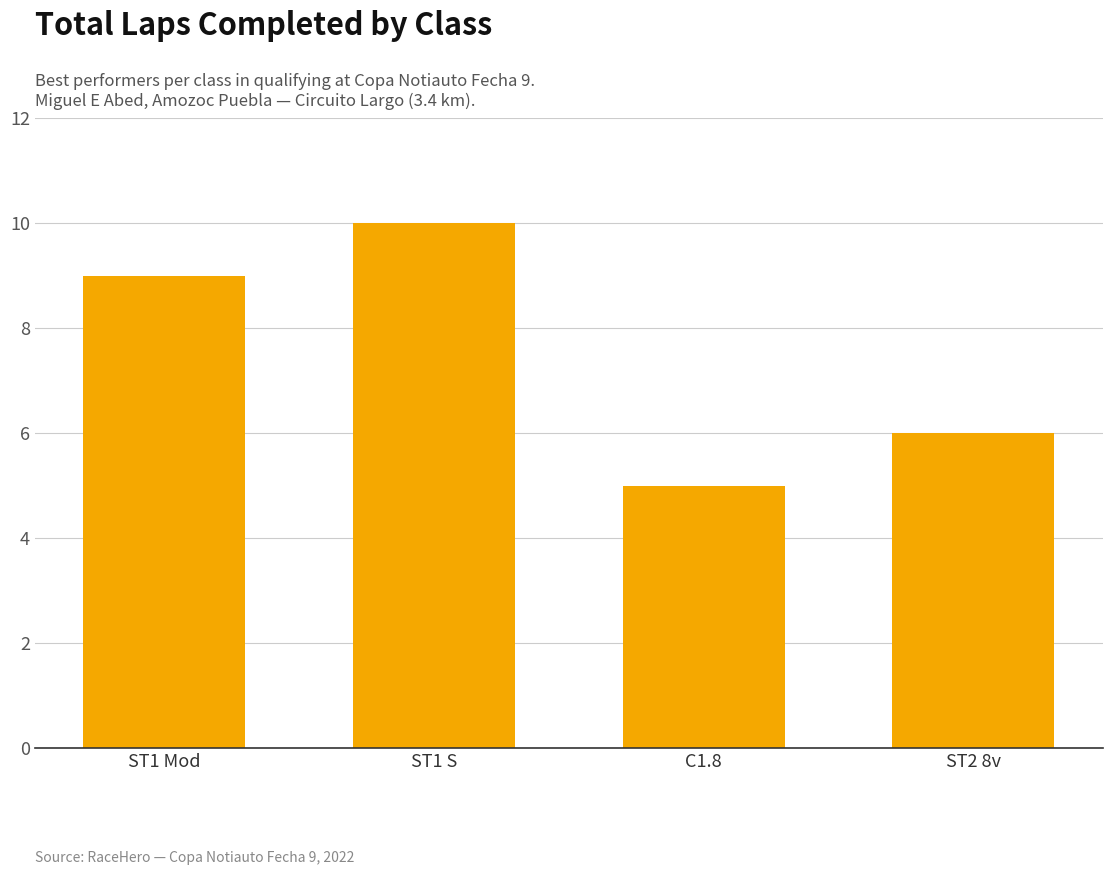

How many data points are less than 9?

2